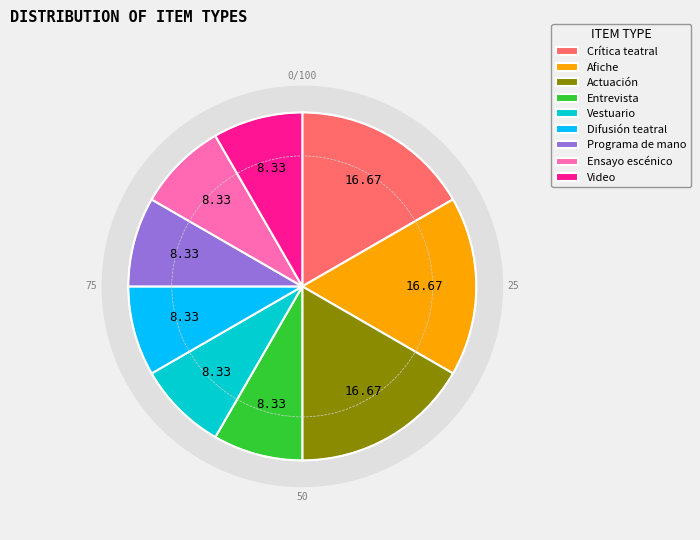

Combined, what portion of the pie is Crítica teatral and Vestuario?

25.0%